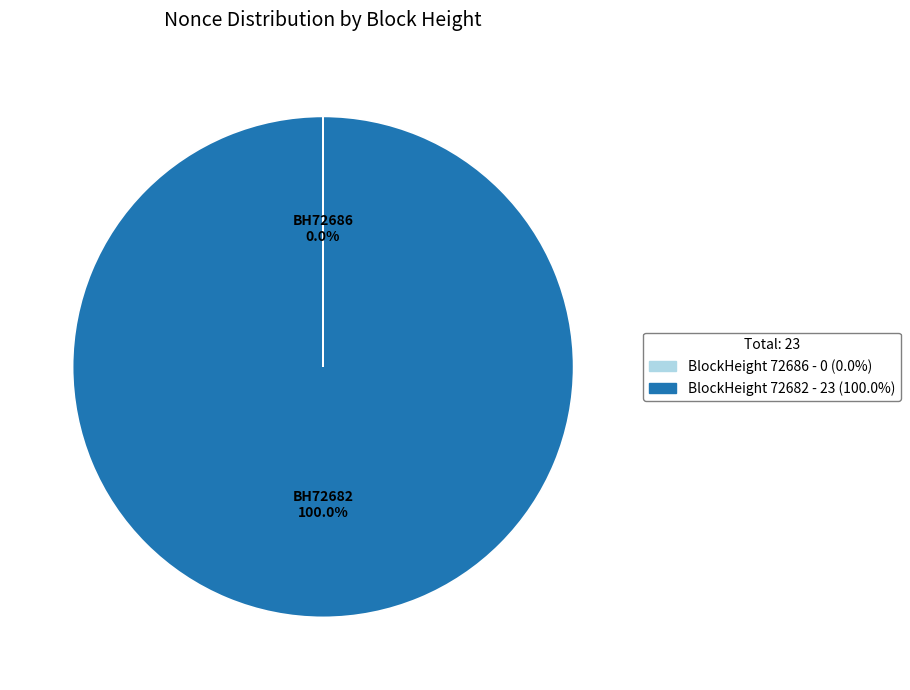

Is there any slice that represents more than half of the pie?

Yes